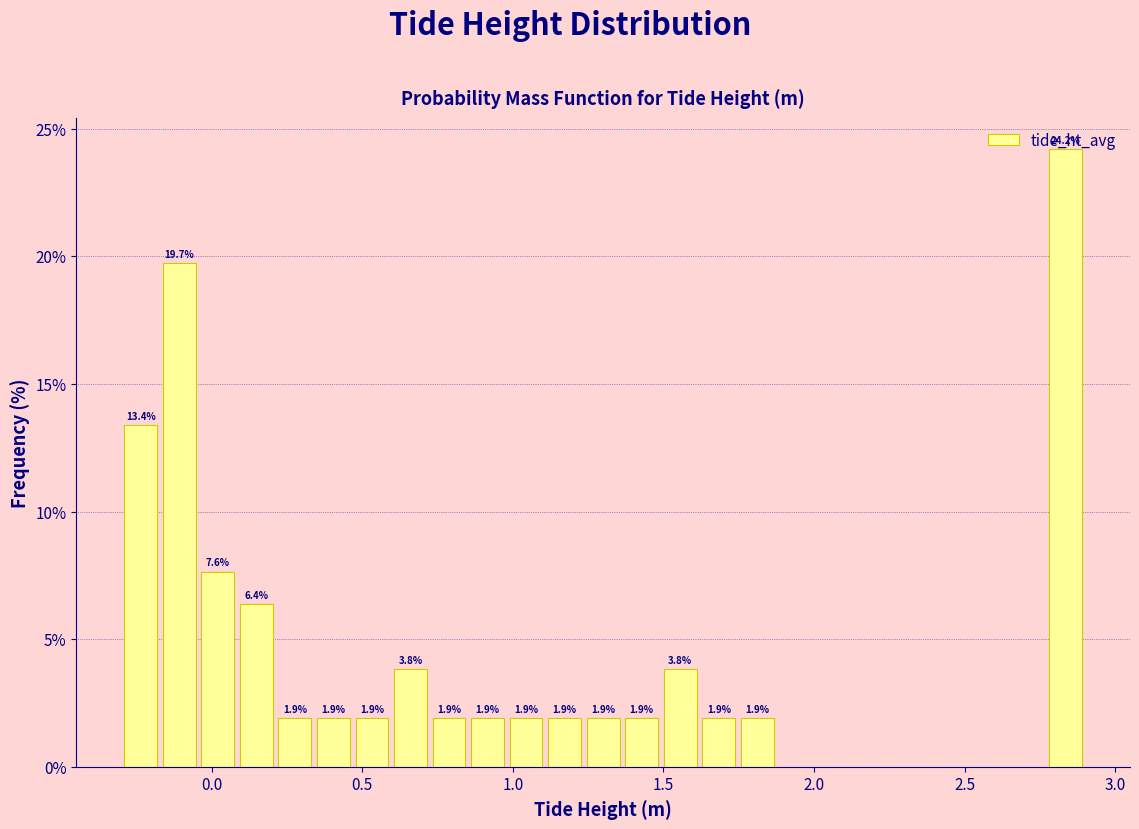

Read against the x-axis, roughly where is the centre of the tallest bar?

2.85